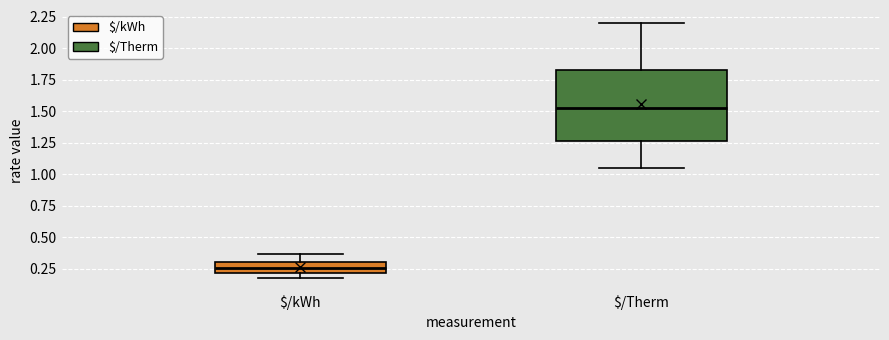

Which box's median line is the highest?

$/Therm